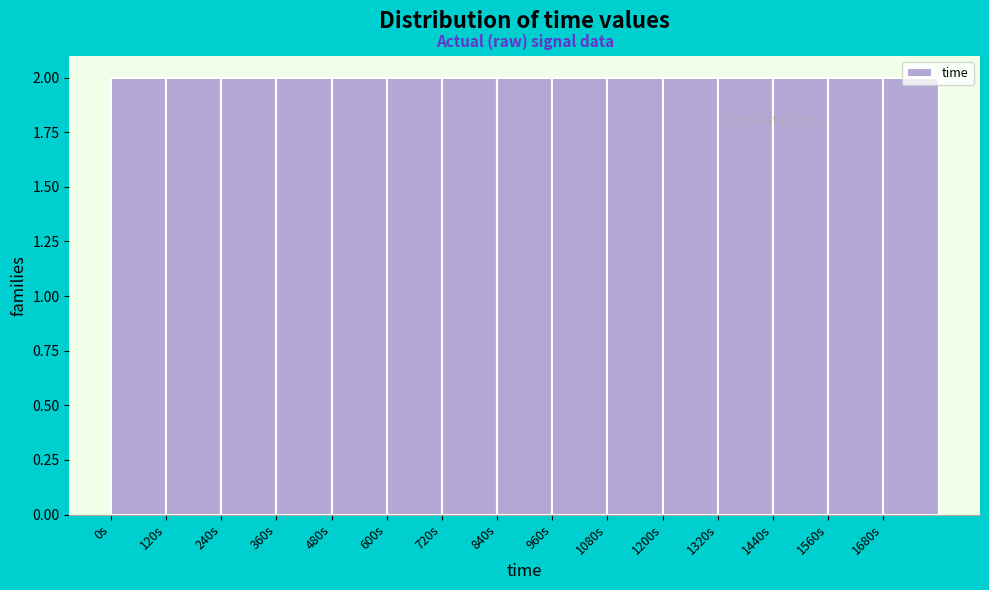

Reading left to right, list every bar in this chart as the range it spans on the x-axis followed by its height. The values are not printed on the chart, so give them approximately, as read against the axis.

0 to 120: 2
120 to 240: 2
240 to 360: 2
360 to 480: 2
480 to 600: 2
600 to 720: 2
720 to 840: 2
840 to 960: 2
960 to 1080: 2
1080 to 1200: 2
1200 to 1320: 2
1320 to 1440: 2
1440 to 1560: 2
1560 to 1680: 2
1680 to 1800: 2